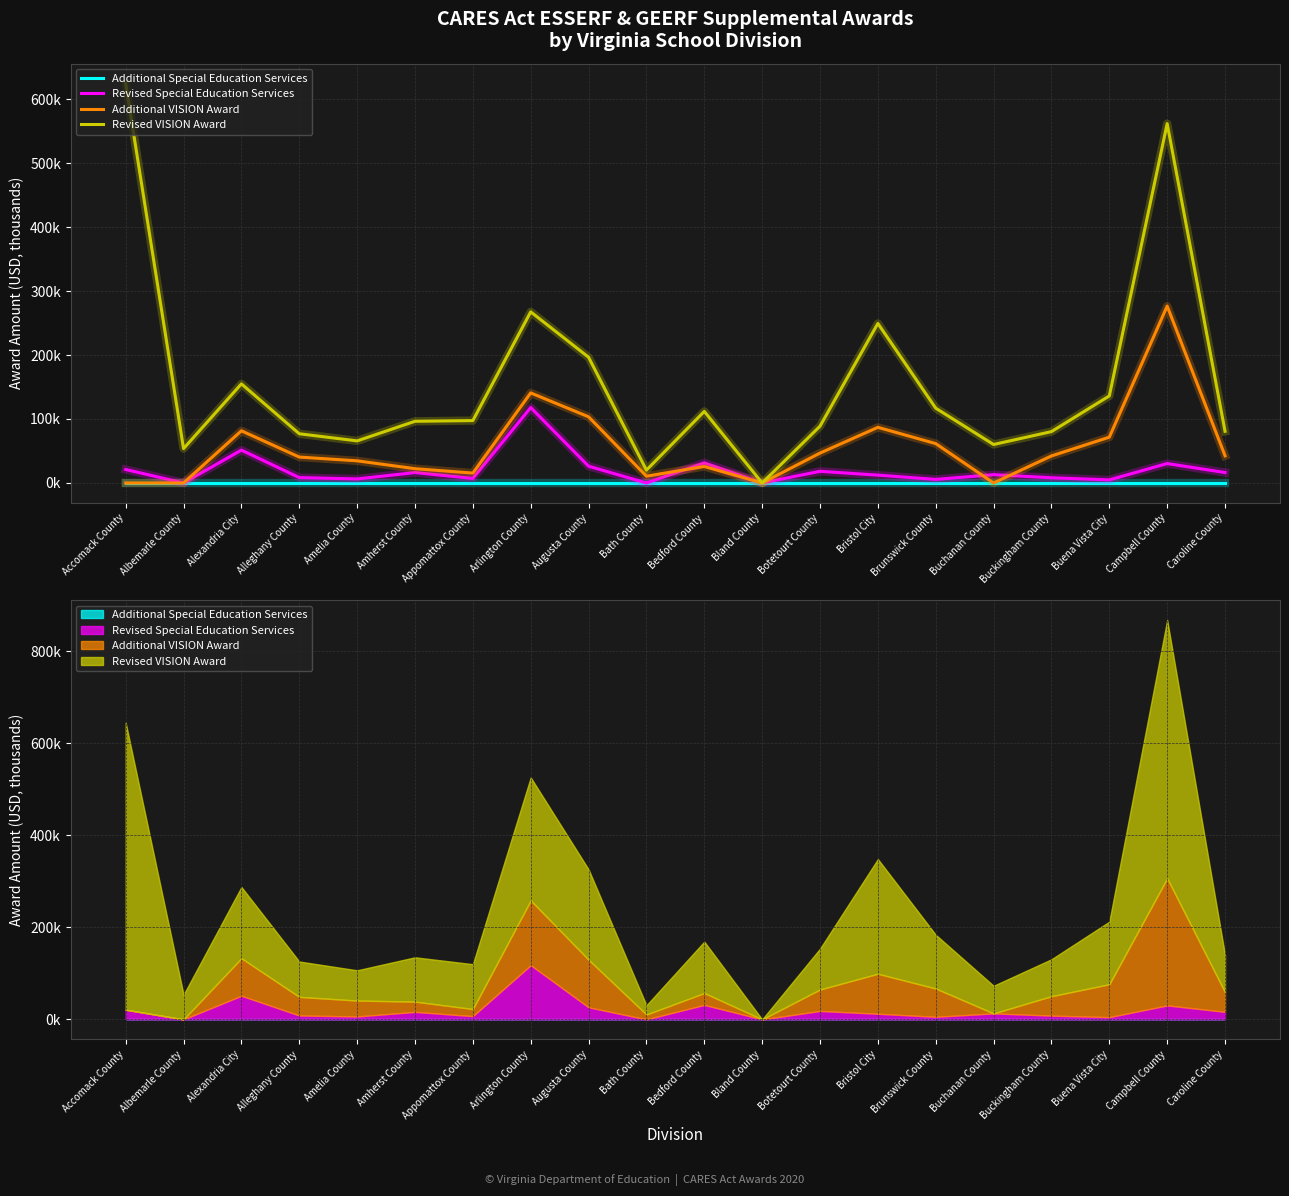

Reading left to right, list all the values displayed in this chart.

Additional Special Education Services: Accomack County=0.0	Albemarle County=0.0	Alexandria City=0.0	Alleghany County=0.0	Amelia County=0.0	Amherst County=0.0	Appomattox County=0.0	Arlington County=0.0	Augusta County=0.0	Bath County=0.0	Bedford County=0.0	Bland County=0.0	Botetourt County=0.0	Bristol City=0.0	Brunswick County=0.0	Buchanan County=0.0	Buckingham County=0.0	Buena Vista City=0.0	Campbell County=0.0	Caroline County=0.0
Revised Special Education Services: Accomack County=21.0	Albemarle County=0.0	Alexandria City=51.4	Alleghany County=8.4	Amelia County=6.3	Amherst County=16.3	Appomattox County=7.0	Arlington County=117.9	Augusta County=26.2	Bath County=0.0	Bedford County=31.4	Bland County=0.0	Botetourt County=18.3	Bristol City=12.2	Brunswick County=5.6	Buchanan County=13.0	Buckingham County=8.1	Buena Vista City=4.8	Campbell County=30.4	Caroline County=16.3
Additional VISION Award: Accomack County=0.0	Albemarle County=0.0	Alexandria City=81.5	Alleghany County=40.5	Amelia County=34.6	Amherst County=22.3	Appomattox County=15.5	Arlington County=140.8	Augusta County=103.4	Bath County=10.6	Bedford County=25.8	Bland County=0.0	Botetourt County=46.7	Bristol City=87.0	Brunswick County=61.5	Buchanan County=0.0	Buckingham County=42.3	Buena Vista City=71.6	Campbell County=276.5	Caroline County=42.5
Revised VISION Award: Accomack County=624.1	Albemarle County=53.7	Alexandria City=154.9	Alleghany County=76.9	Amelia County=65.8	Amherst County=96.4	Appomattox County=97.5	Arlington County=267.4	Augusta County=196.5	Bath County=20.1	Bedford County=111.8	Bland County=0.0	Botetourt County=88.8	Bristol City=249.3	Brunswick County=116.9	Buchanan County=60.1	Buckingham County=80.3	Buena Vista City=136.0	Campbell County=561.6	Caroline County=80.8